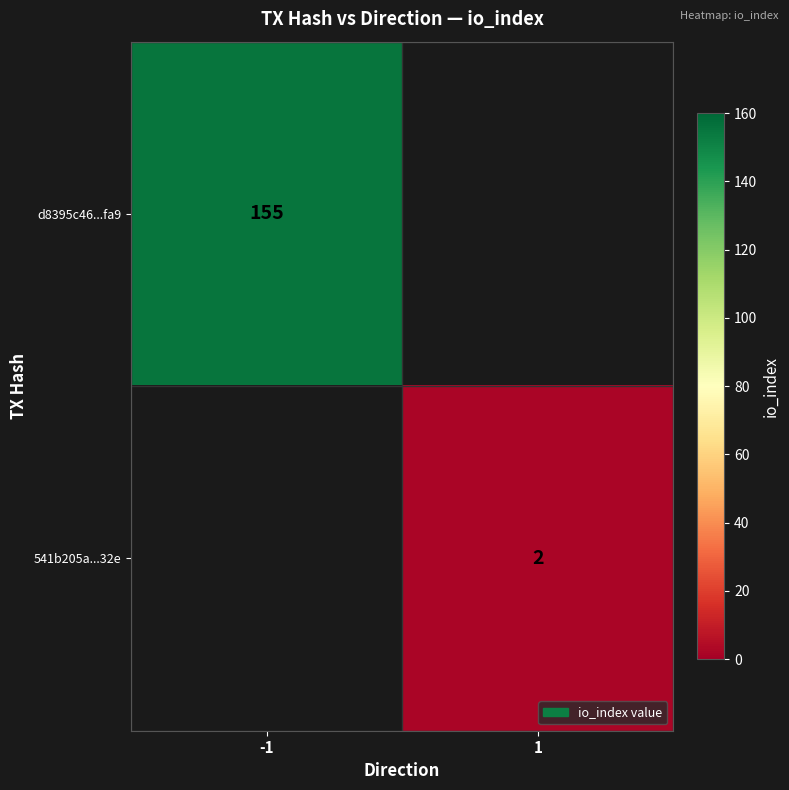

At which category does the chart reach its minimum across all series?

1